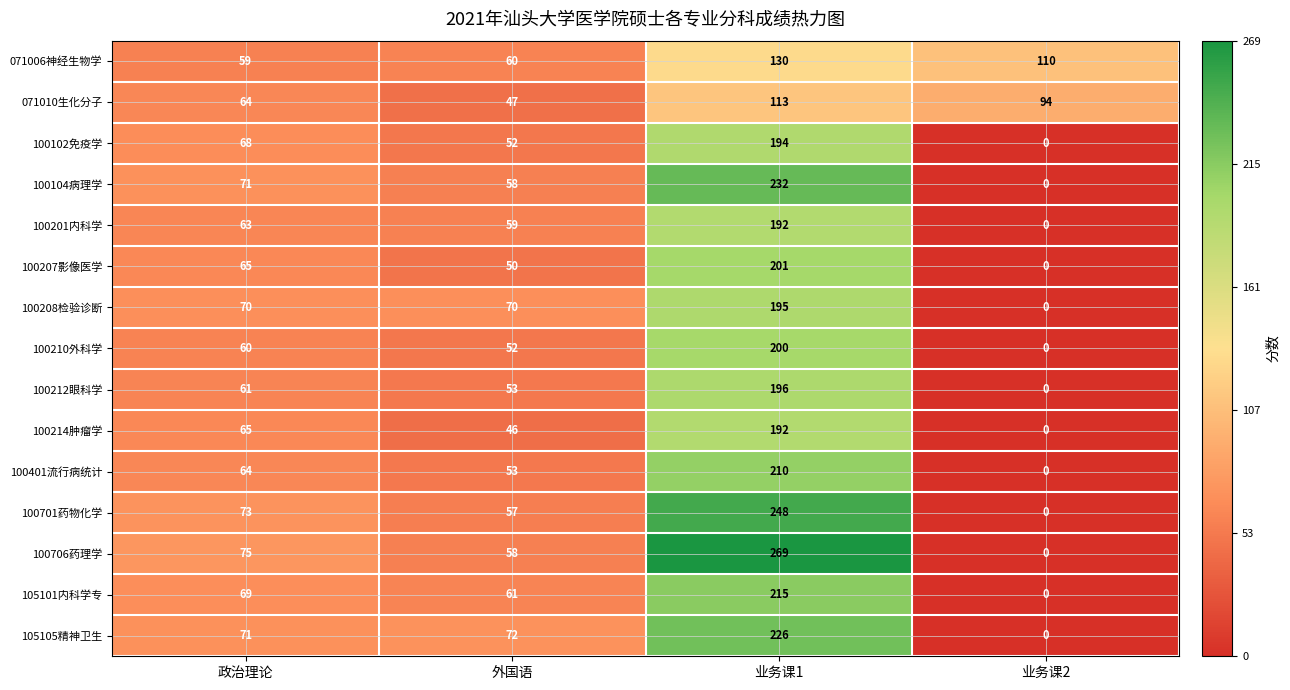

Where is 105101内科学专 nearest to the value 107?

政治理论